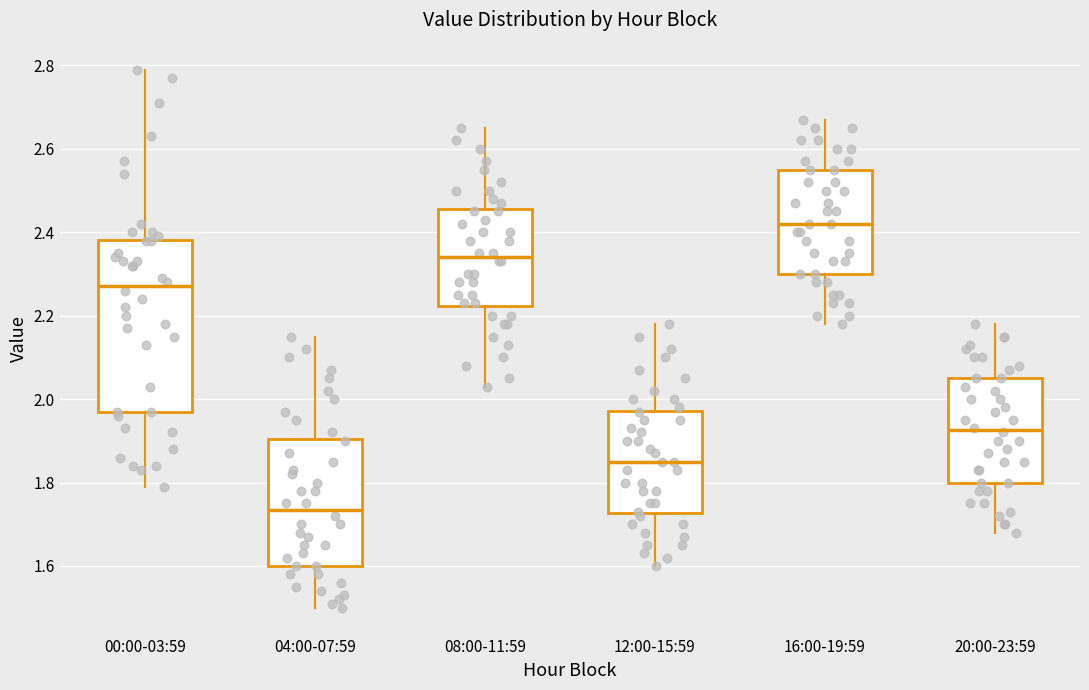

Reading left to right, transcribe this box plot: for each box, give where its median line is, the range the box spans, and where its two whiskers end, as read against the y-axis. The values are not printed on the chart, so give them approximately, as read against the axis.

00:00-03:59: median 2.28, box 1.98 to 2.38, whiskers 1.80 to 2.80
04:00-07:59: median 1.74, box 1.60 to 1.90, whiskers 1.50 to 2.16
08:00-11:59: median 2.34, box 2.22 to 2.46, whiskers 2.04 to 2.66
12:00-15:59: median 1.86, box 1.72 to 1.98, whiskers 1.60 to 2.18
16:00-19:59: median 2.42, box 2.30 to 2.56, whiskers 2.18 to 2.68
20:00-23:59: median 1.92, box 1.80 to 2.06, whiskers 1.68 to 2.18